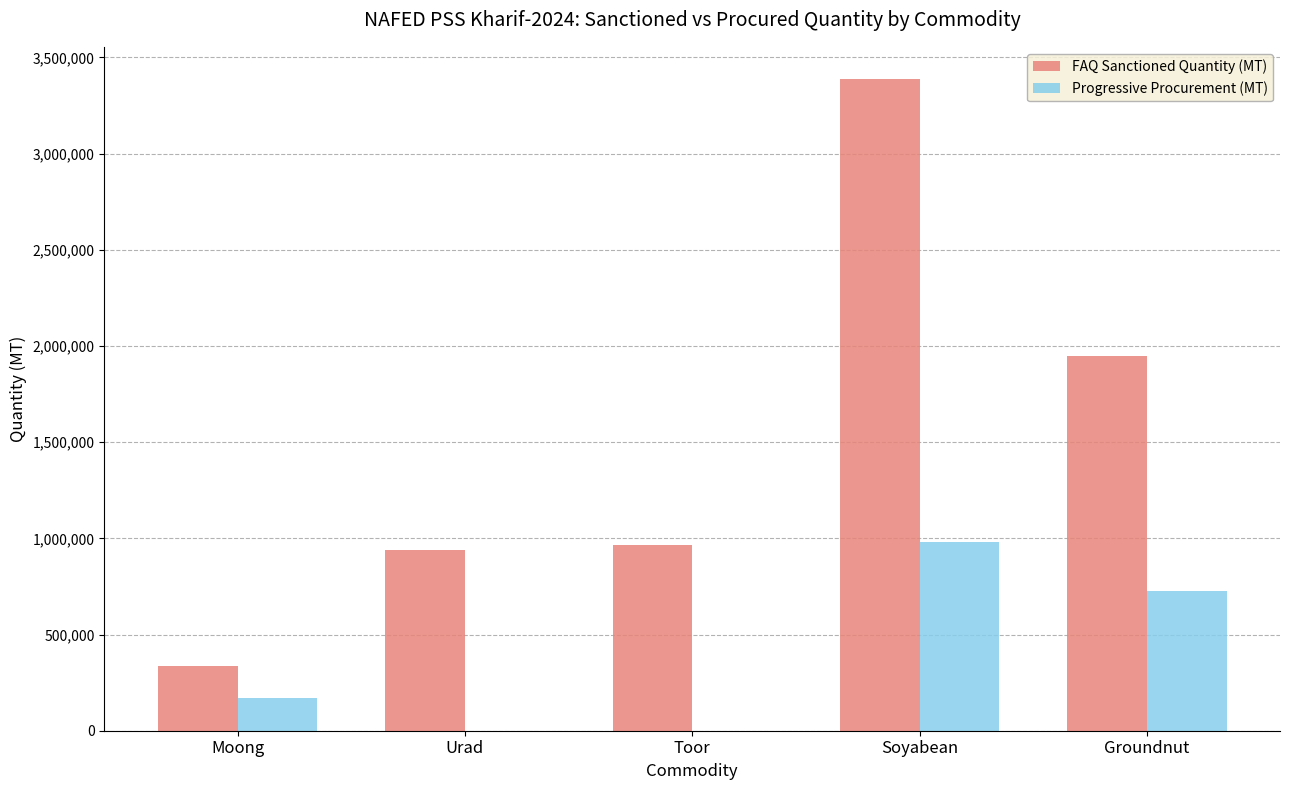

The Progressive Procurement (MT) series shows 31.2 at Urad. True or false?

True